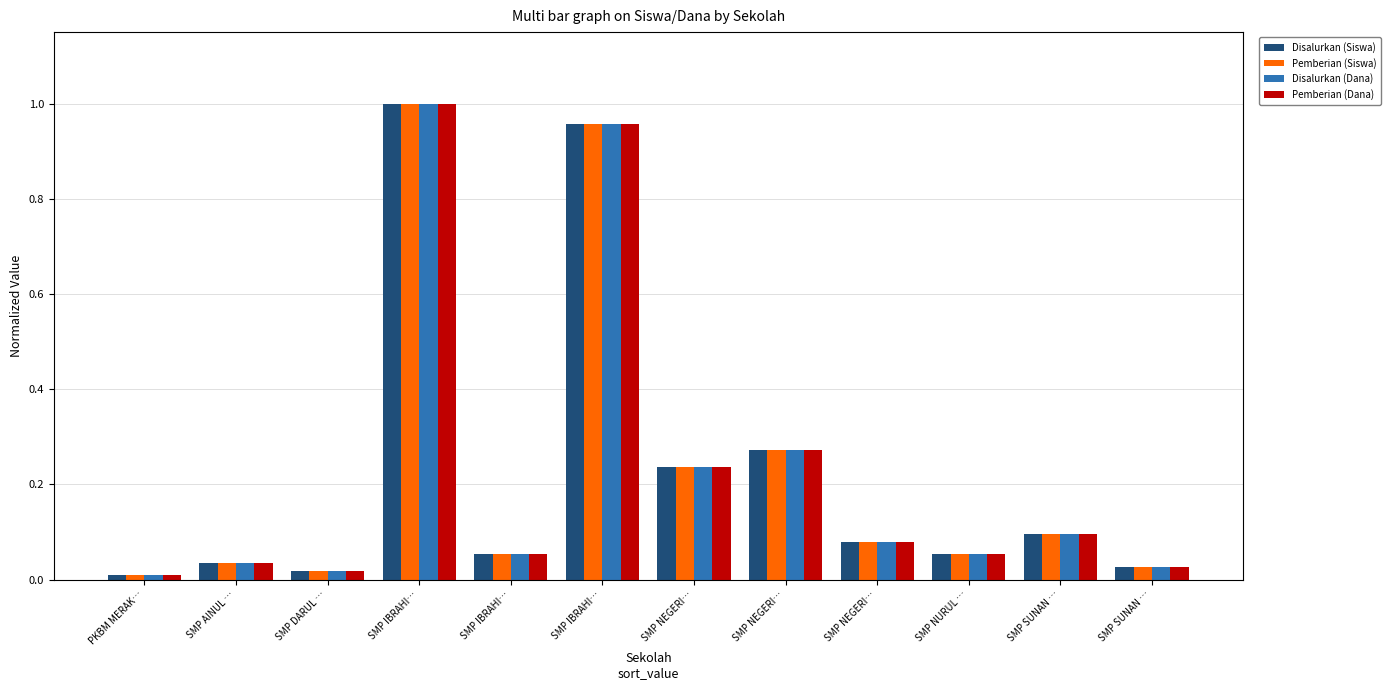

What is the label of the 7th bar from the right?

SMP IBRAHI…